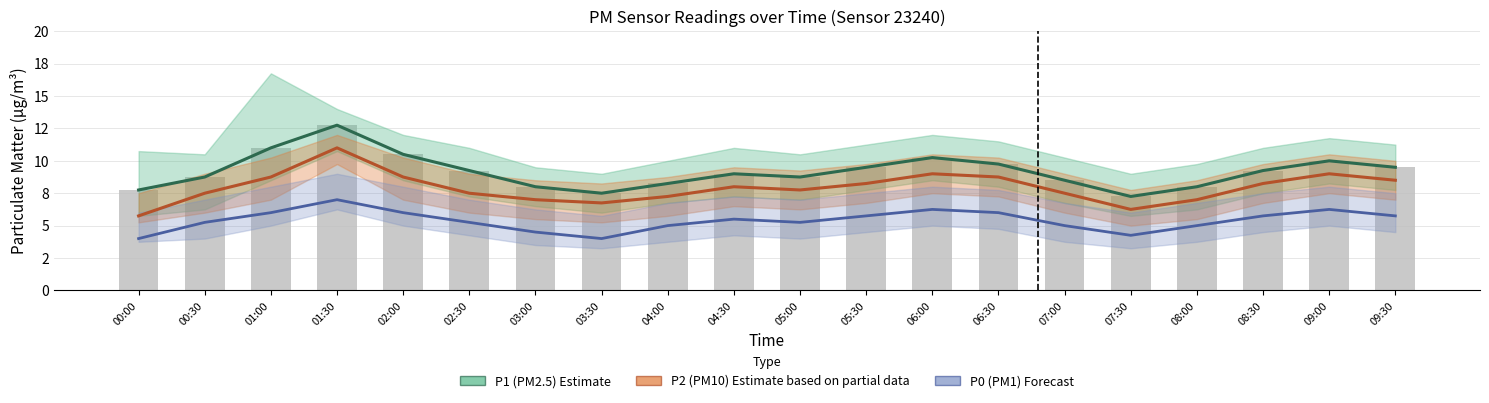

List the labels in order of value, smallest first.

07:30, 03:30, 00:00, 03:00, 08:00, 04:00, 07:00, 00:30, 05:00, 04:30, 02:30, 08:30, 05:30, 09:30, 06:30, 09:00, 06:00, 02:00, 01:00, 01:30